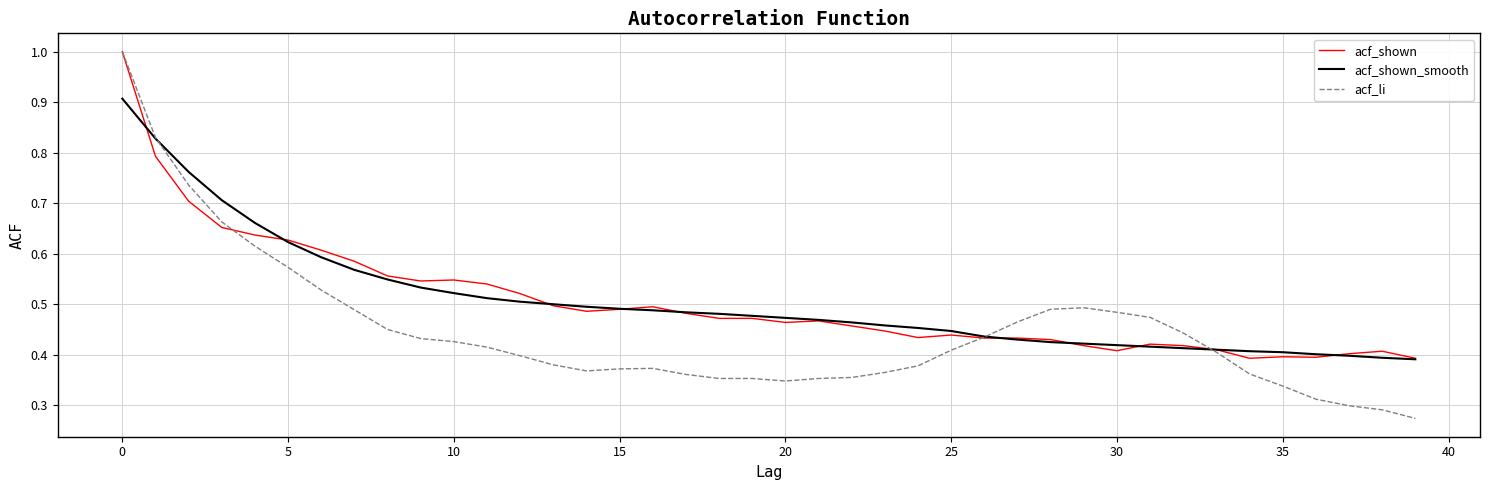

Which series has the largest range (max minus min)?

acf_li